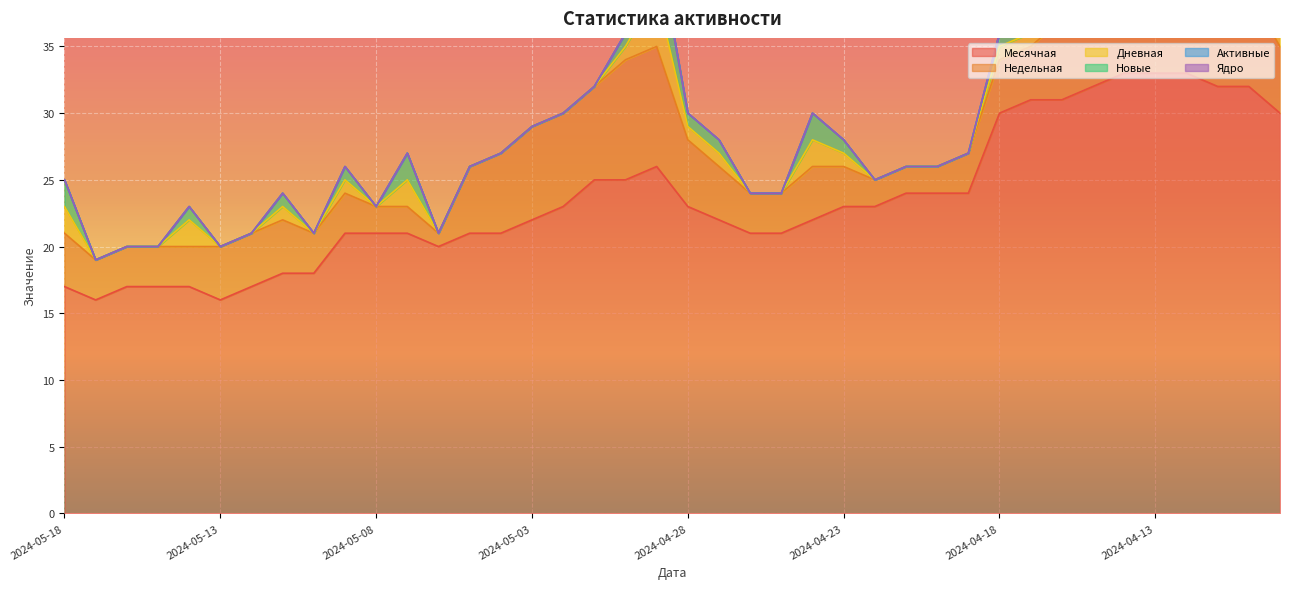

How many lines are shown in the chart?

6